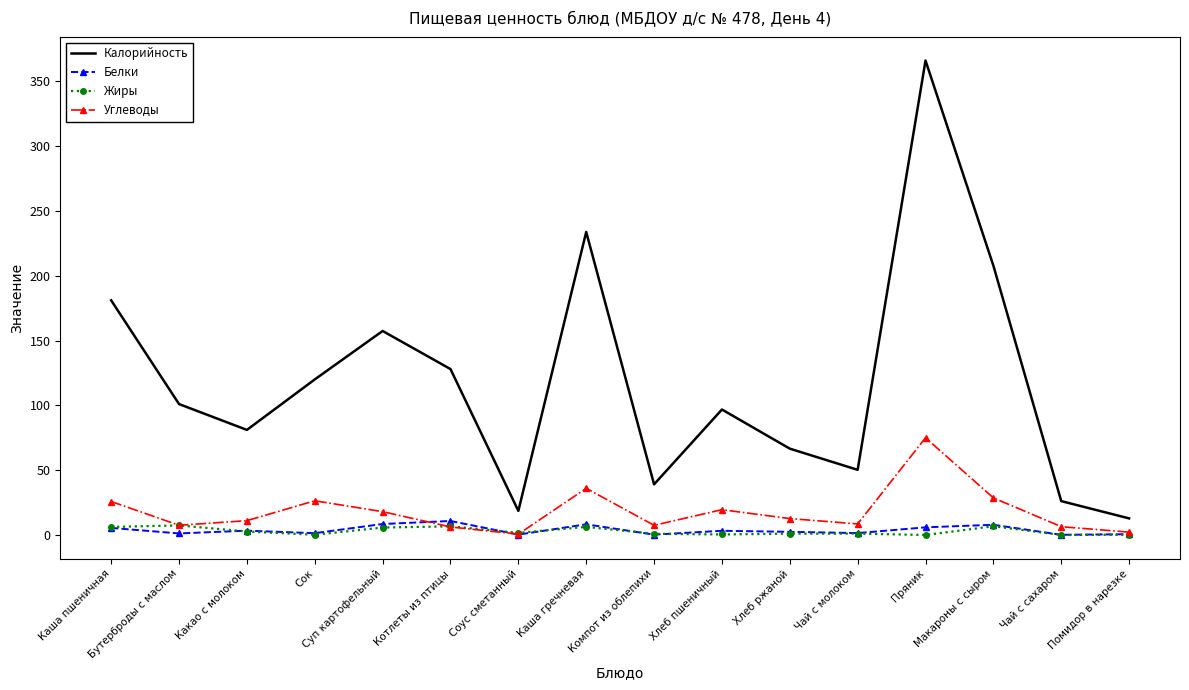

True or false: Калорийность has a value of 101.0 at Бутерброды с маслом.

True